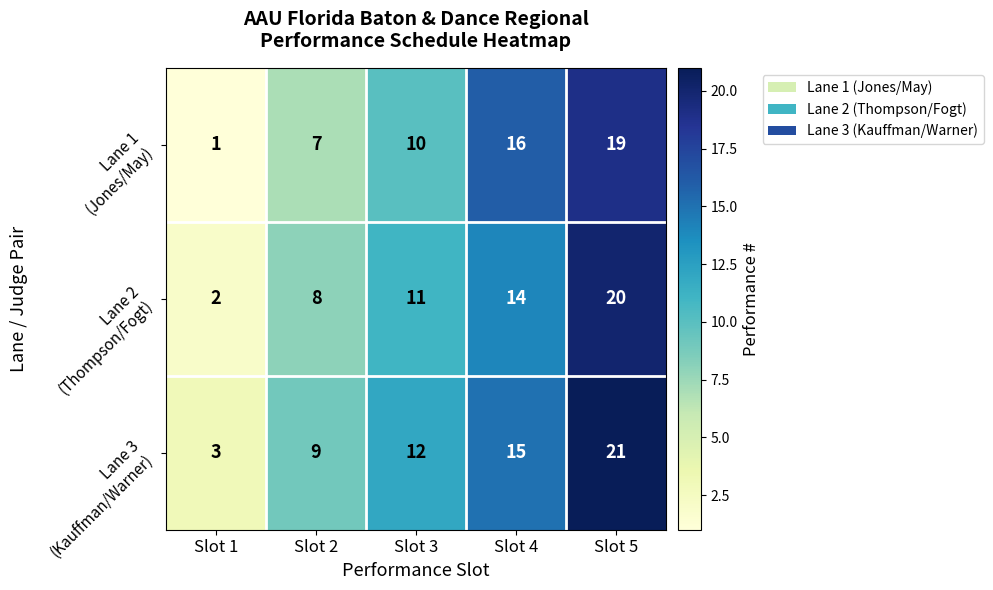

What is the total value across all series at Slot 1?

6